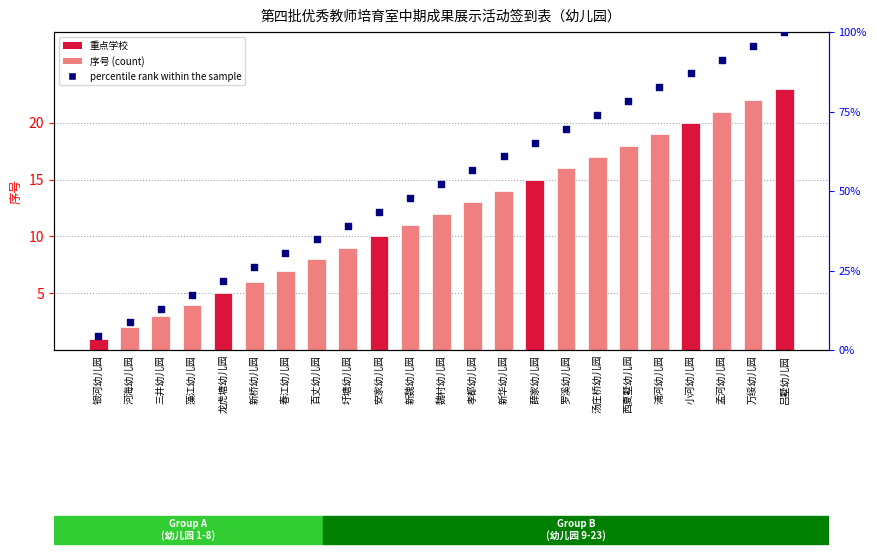

At how many categories does at least one series exceed 50?

12